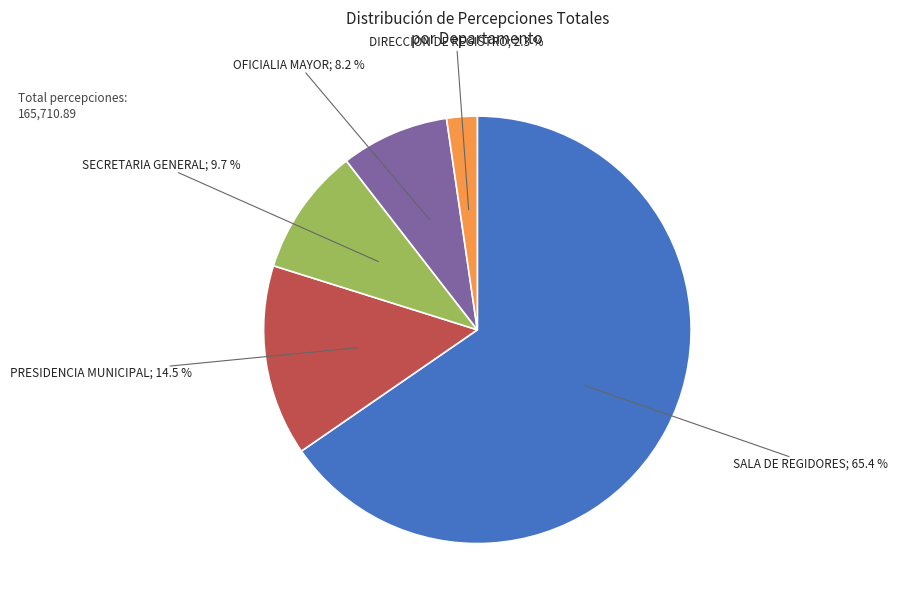

Is there any slice that represents more than half of the pie?

Yes